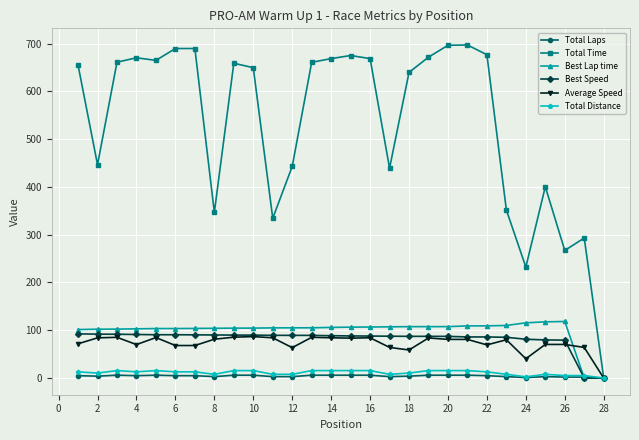

What is the maximum value for Best Lap time?

118.4